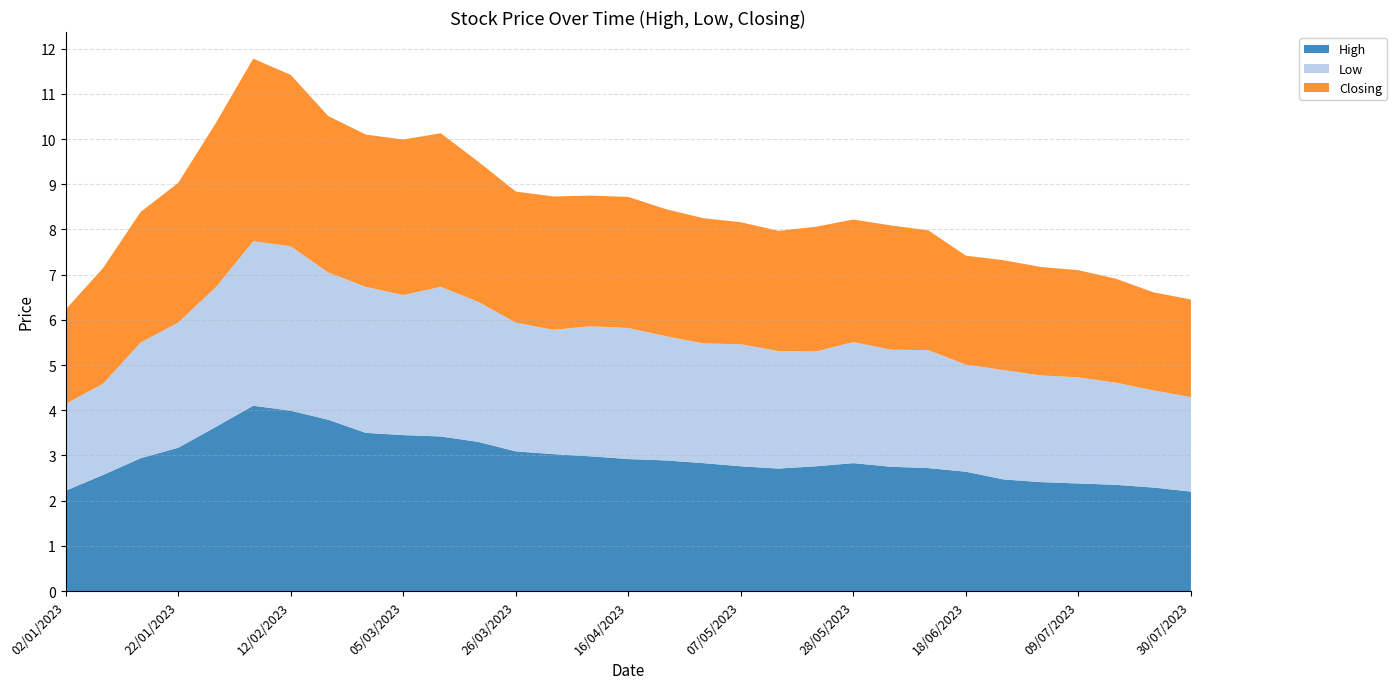

Reading left to right, transcribe all the data shown in this chart.

High: 02/01/2023=2.2	08/01/2023=2.6	15/01/2023=2.9	22/01/2023=3.2	29/01/2023=3.6	05/02/2023=4.1	12/02/2023=4.0	19/02/2023=3.8	26/02/2023=3.5	05/03/2023=3.5	12/03/2023=3.4	19/03/2023=3.3	26/03/2023=3.1	02/04/2023=3.0	09/04/2023=3.0	16/04/2023=2.9	25/04/2023=2.9	01/05/2023=2.8	07/05/2023=2.8	14/05/2023=2.7	21/05/2023=2.8	28/05/2023=2.8	04/06/2023=2.8	11/06/2023=2.7	18/06/2023=2.6	25/06/2023=2.5	02/07/2023=2.4	09/07/2023=2.4	16/07/2023=2.4	23/07/2023=2.3	30/07/2023=2.2
Low: 02/01/2023=1.9	08/01/2023=2.0	15/01/2023=2.6	22/01/2023=2.8	29/01/2023=3.1	05/02/2023=3.6	12/02/2023=3.6	19/02/2023=3.3	26/02/2023=3.2	05/03/2023=3.1	12/03/2023=3.3	19/03/2023=3.1	26/03/2023=2.9	02/04/2023=2.8	09/04/2023=2.9	16/04/2023=2.9	25/04/2023=2.8	01/05/2023=2.6	07/05/2023=2.7	14/05/2023=2.6	21/05/2023=2.5	28/05/2023=2.7	04/06/2023=2.6	11/06/2023=2.6	18/06/2023=2.4	25/06/2023=2.4	02/07/2023=2.4	09/07/2023=2.4	16/07/2023=2.3	23/07/2023=2.1	30/07/2023=2.1
Closing: 02/01/2023=2.1	08/01/2023=2.6	15/01/2023=2.9	22/01/2023=3.1	29/01/2023=3.6	05/02/2023=4.0	12/02/2023=3.8	19/02/2023=3.5	26/02/2023=3.4	05/03/2023=3.4	12/03/2023=3.4	19/03/2023=3.1	26/03/2023=2.9	02/04/2023=3.0	09/04/2023=2.9	16/04/2023=2.9	25/04/2023=2.8	01/05/2023=2.8	07/05/2023=2.7	14/05/2023=2.7	21/05/2023=2.8	28/05/2023=2.7	04/06/2023=2.8	11/06/2023=2.6	18/06/2023=2.4	25/06/2023=2.4	02/07/2023=2.4	09/07/2023=2.4	16/07/2023=2.3	23/07/2023=2.2	30/07/2023=2.2